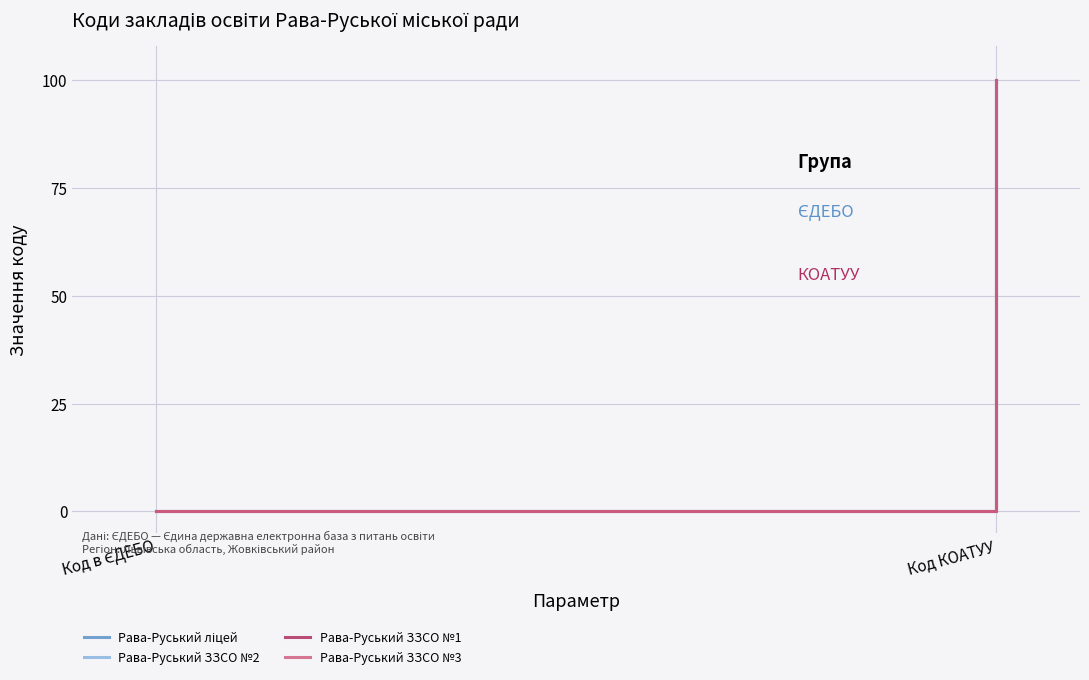

What is the average value of the Рава-Руський ЗЗСО №3 series?

50.0